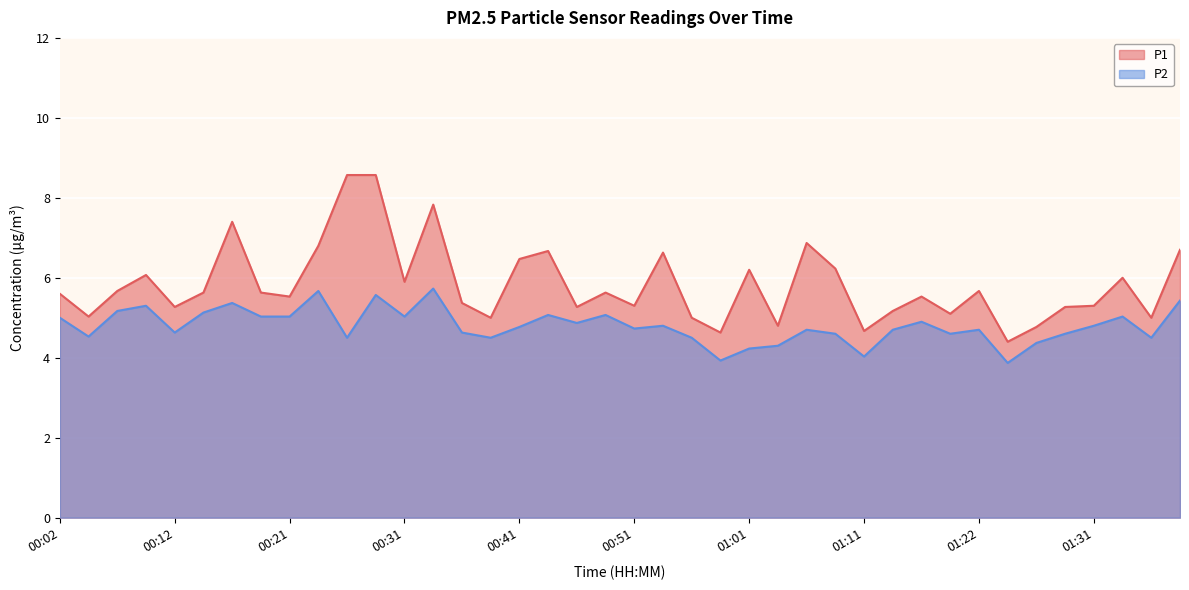

True or false: P2 has a value of 4.6 at 01:19.

True